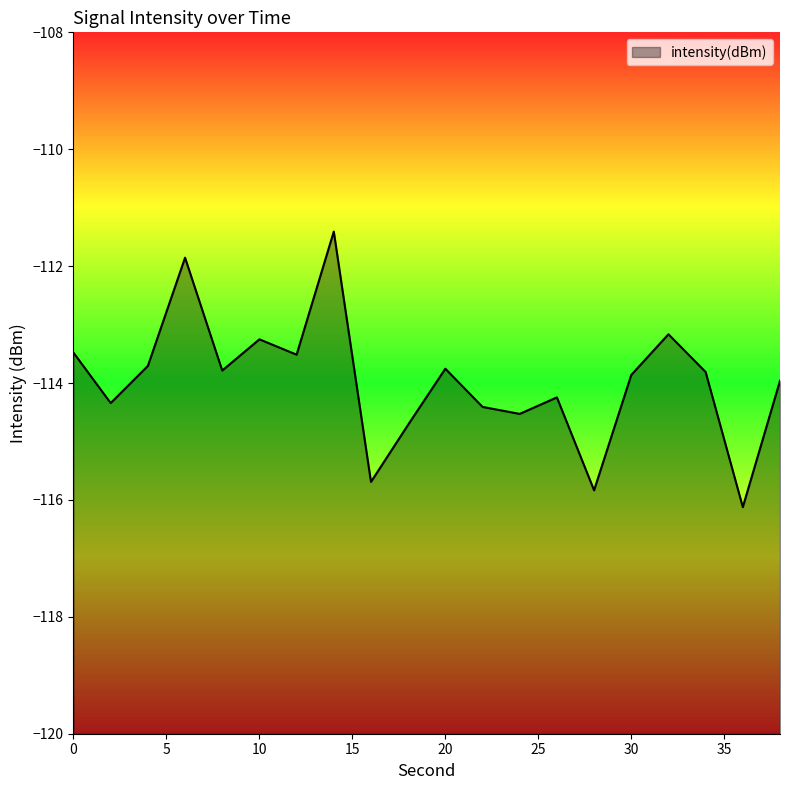

Is it true that the value at 20 is -54.9?

False